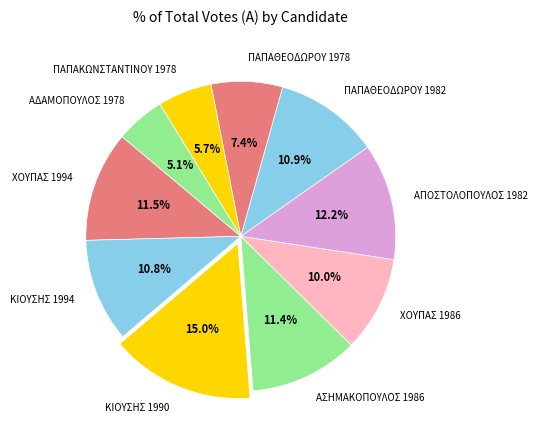

How much of the chart is everything except ΧΟΥΠΑΣ 1986?

90.0%